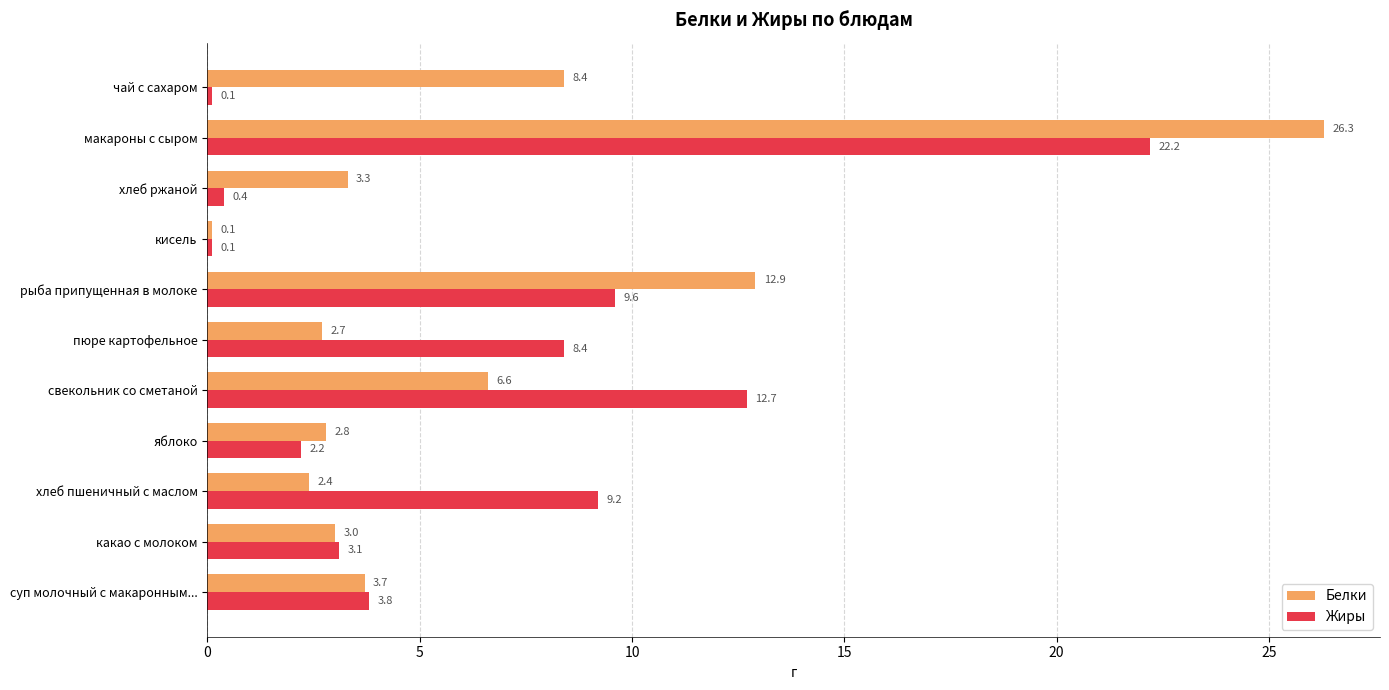

Which series changed the most between яблоко and кисель?

Белки